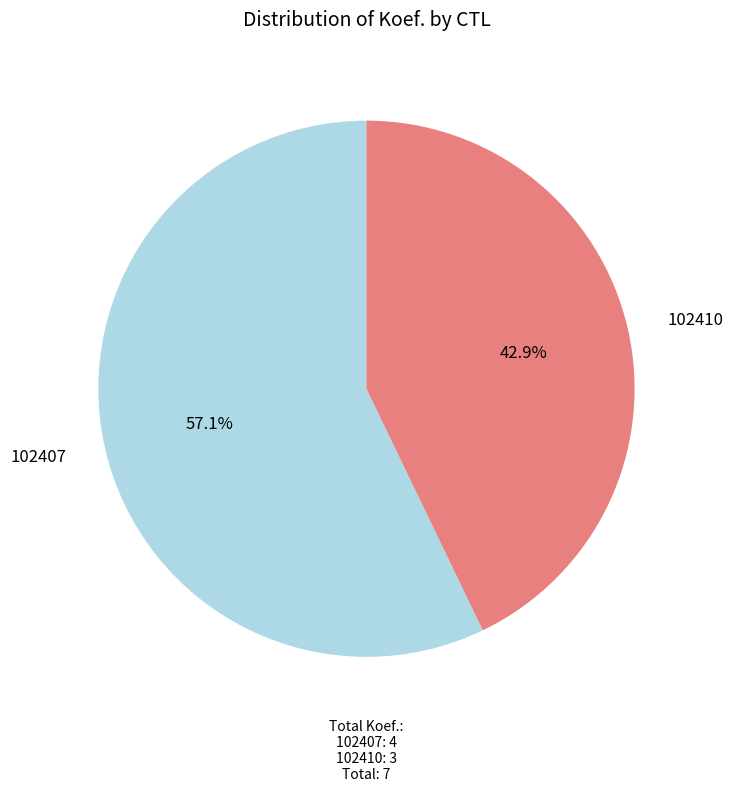

Combined, what portion of the pie is 102410 and 102407?

100.0%